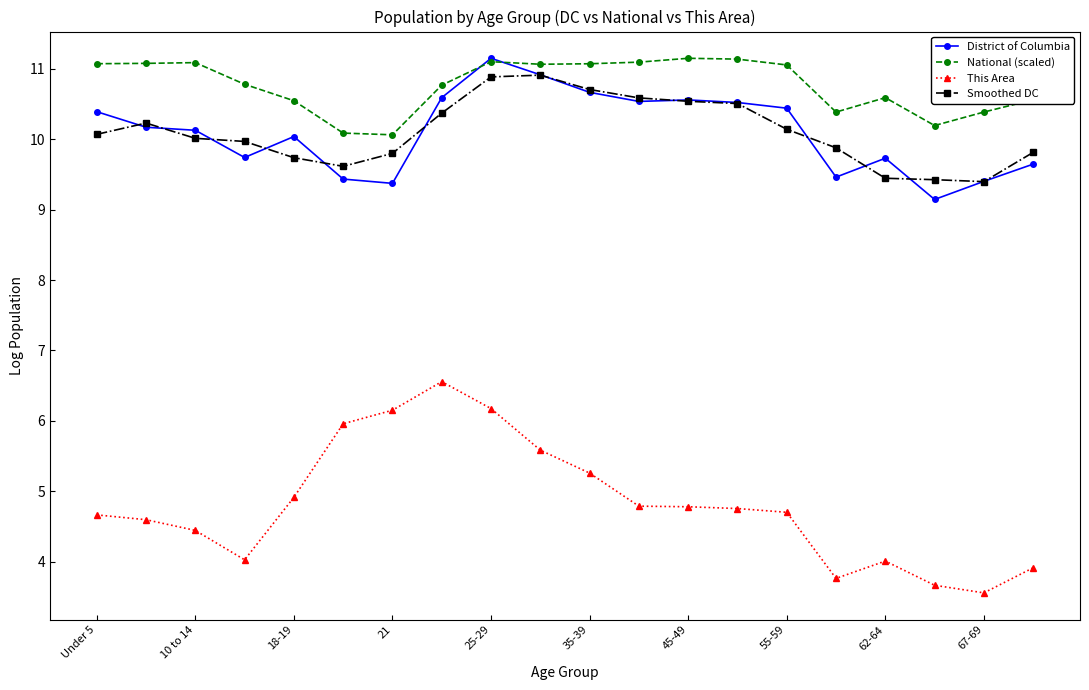

At how many categories does at least one series exceed 8?

20